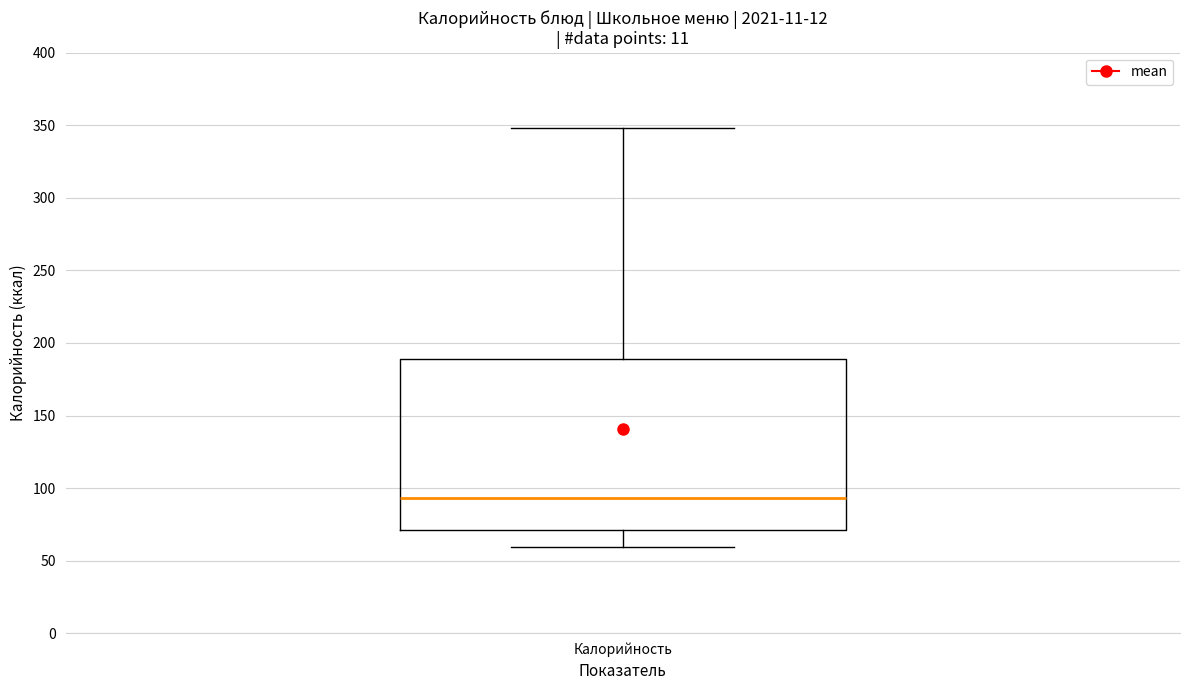

Where is the lower edge of the box for Калорийность on the y-axis? The values are not printed on the chart, so give them approximately, as read against the axis.

70